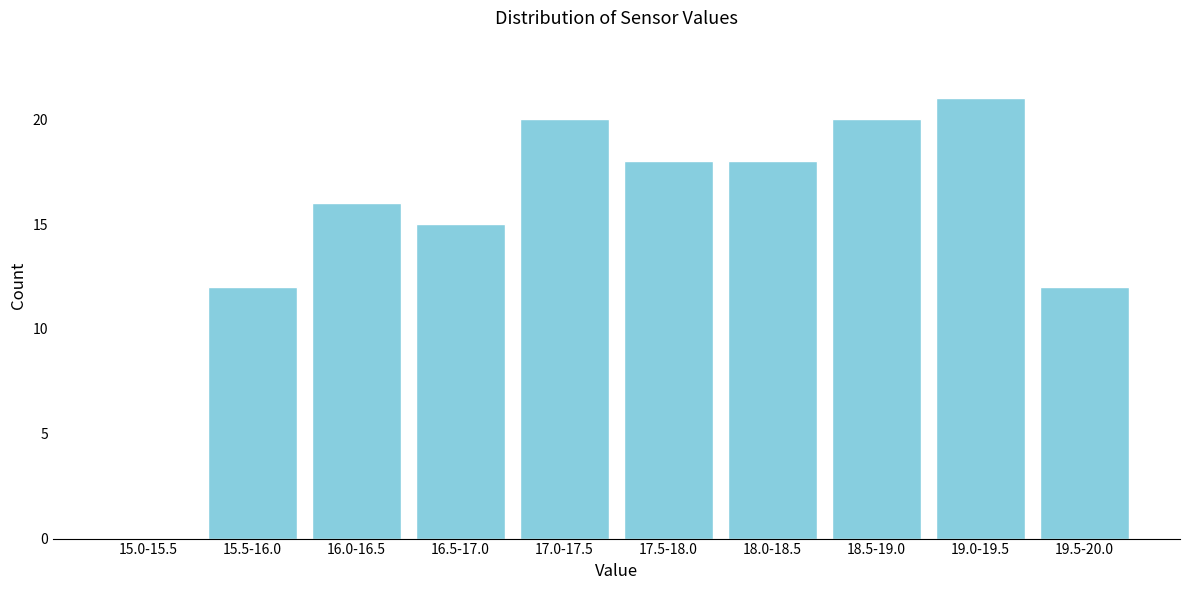

Reading left to right, what are all the values shown in this chart?

15.0-15.5=0	15.5-16.0=12	16.0-16.5=16	16.5-17.0=15	17.0-17.5=20	17.5-18.0=18	18.0-18.5=18	18.5-19.0=20	19.0-19.5=21	19.5-20.0=12